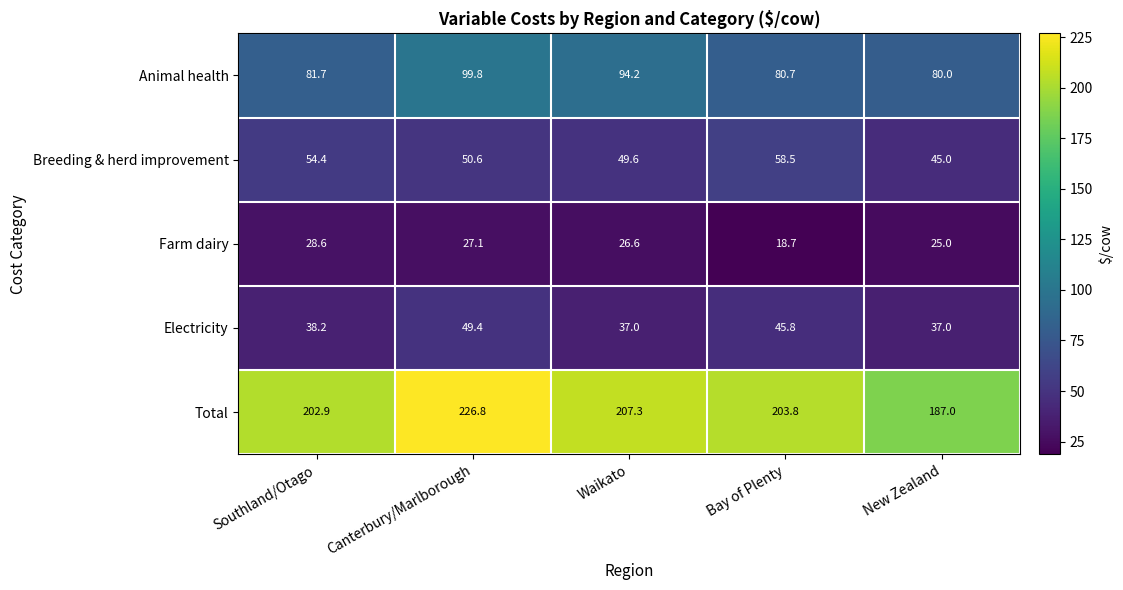

What is the difference between the maximum and minimum values in the Electricity series?

12.4